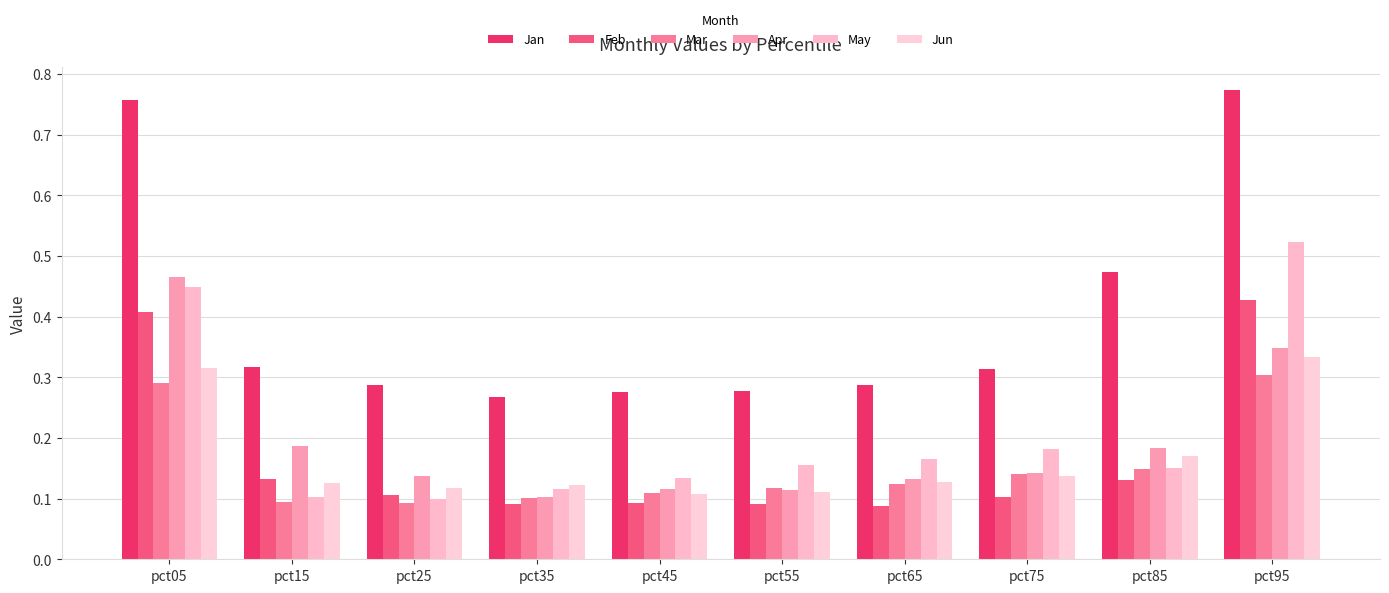

List the labels in order of Mar value, smallest first.

pct25, pct15, pct35, pct45, pct55, pct65, pct75, pct85, pct05, pct95